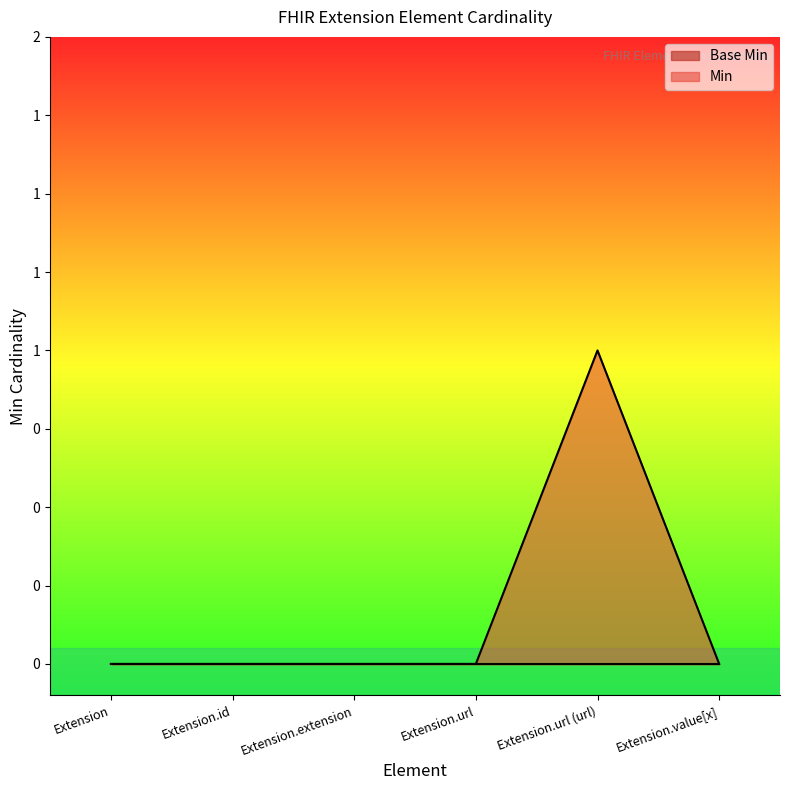

What is the change in value from Extension.url to Extension.url (url)?

+1